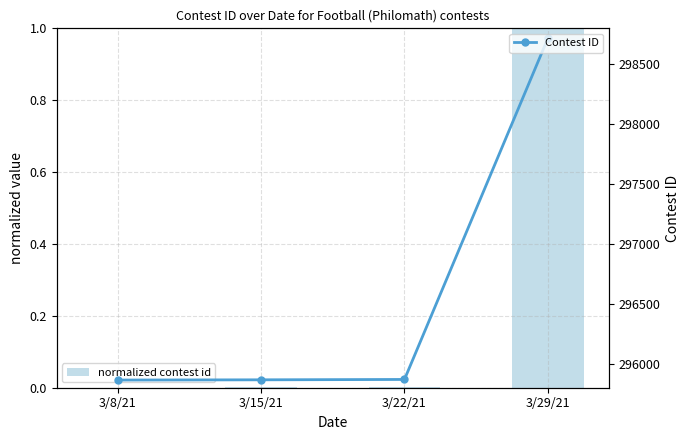

What are all the series names shown in the legend?

normalized contest id, Contest ID